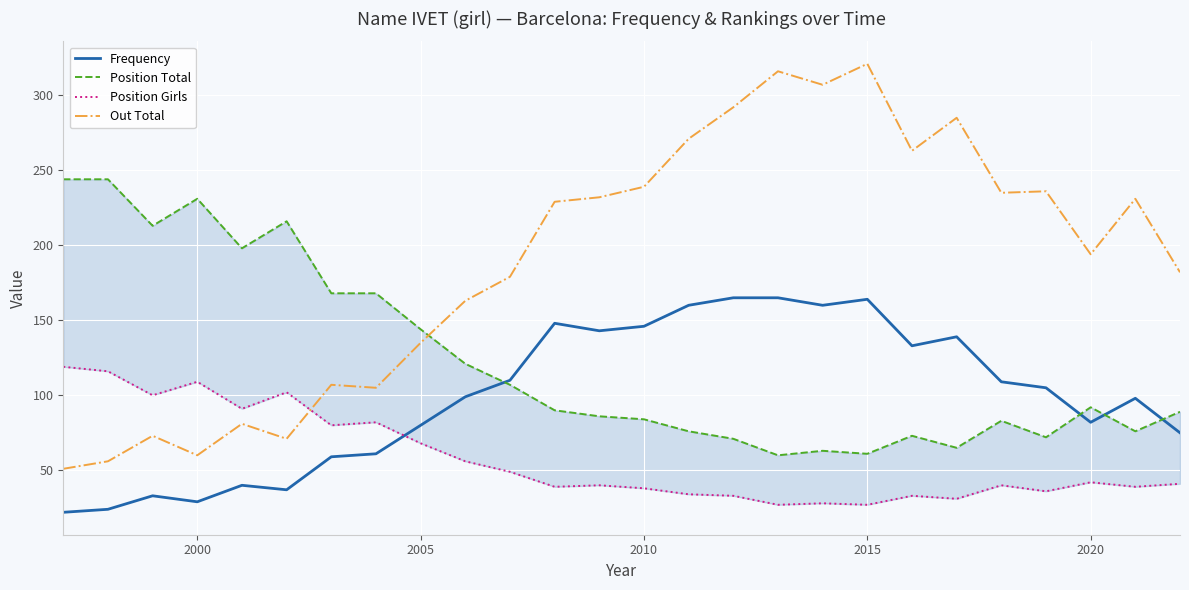

True or false: Position Girls has more than 0 points higher than both neighbors.

True